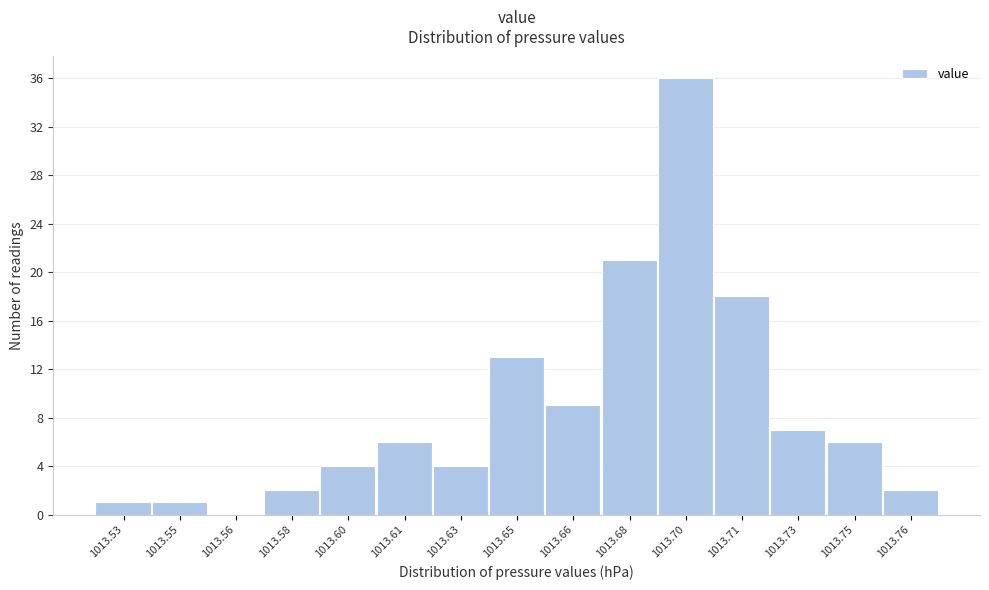

Reading left to right, extract all data points from this chart.

1013.53=1	1013.55=1	1013.56=0	1013.58=2	1013.60=4	1013.61=6	1013.63=4	1013.65=13	1013.66=9	1013.68=21	1013.70=36	1013.71=18	1013.73=7	1013.75=6	1013.76=2